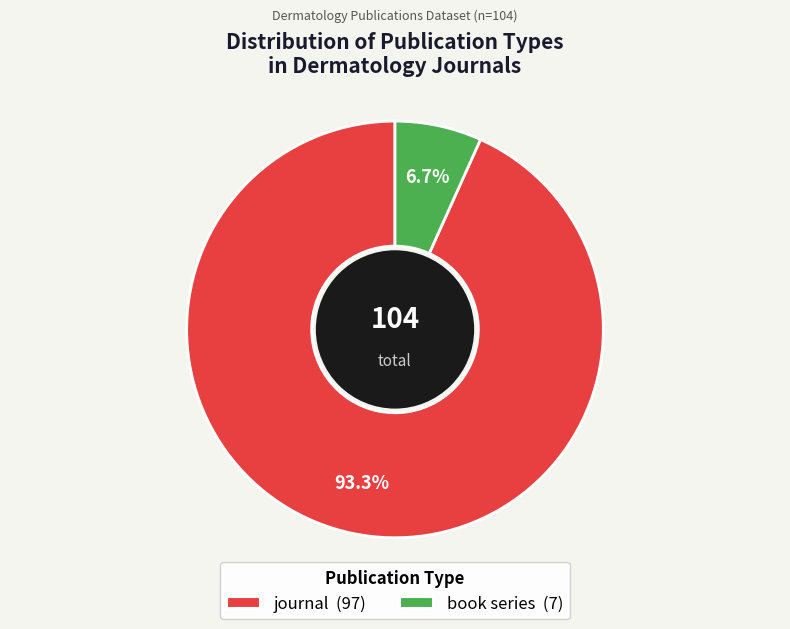

Combined, do book series and journal account for over 50%?

Yes